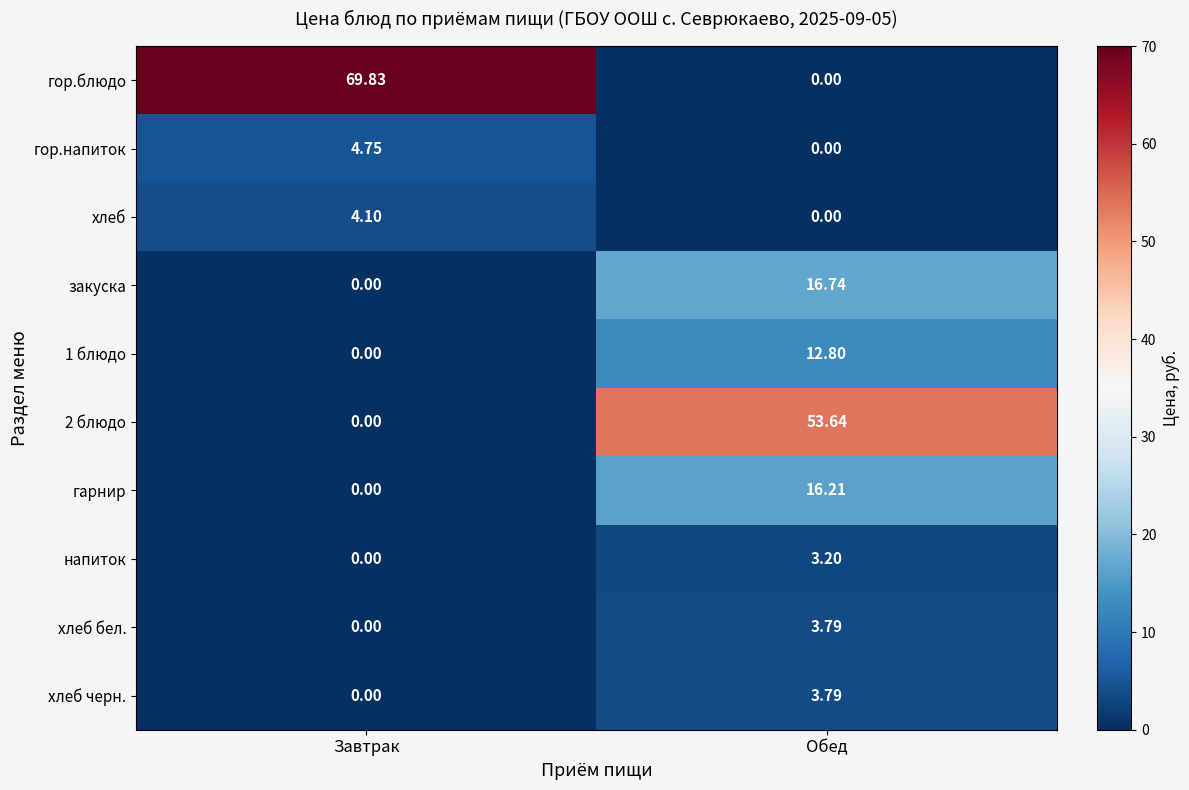

Between Завтрак and Обед, which series saw the biggest shift?

гор.блюдо